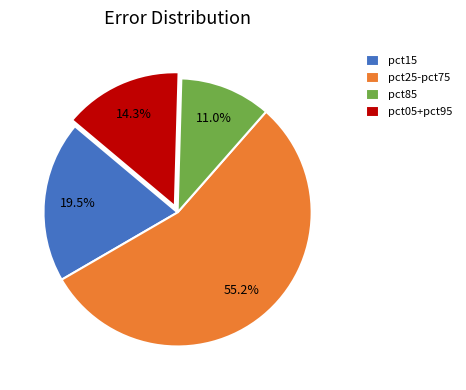

What is the ratio of the value at pct15 to the value at pct05+pct95?

1.4